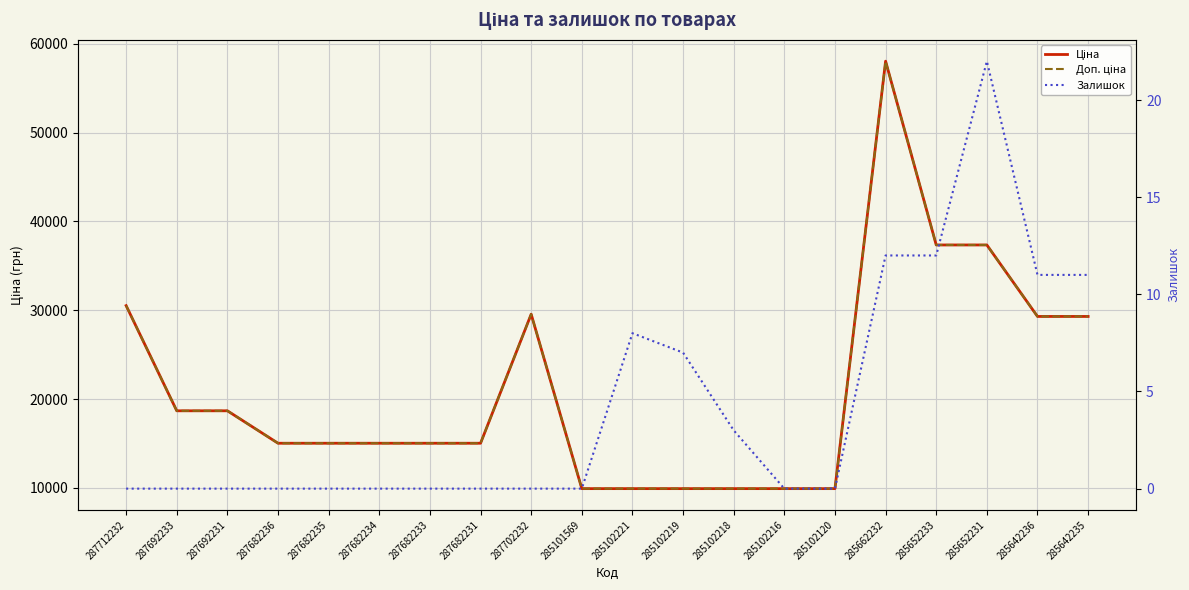

What is the highest value of the Залишок series?

22.0